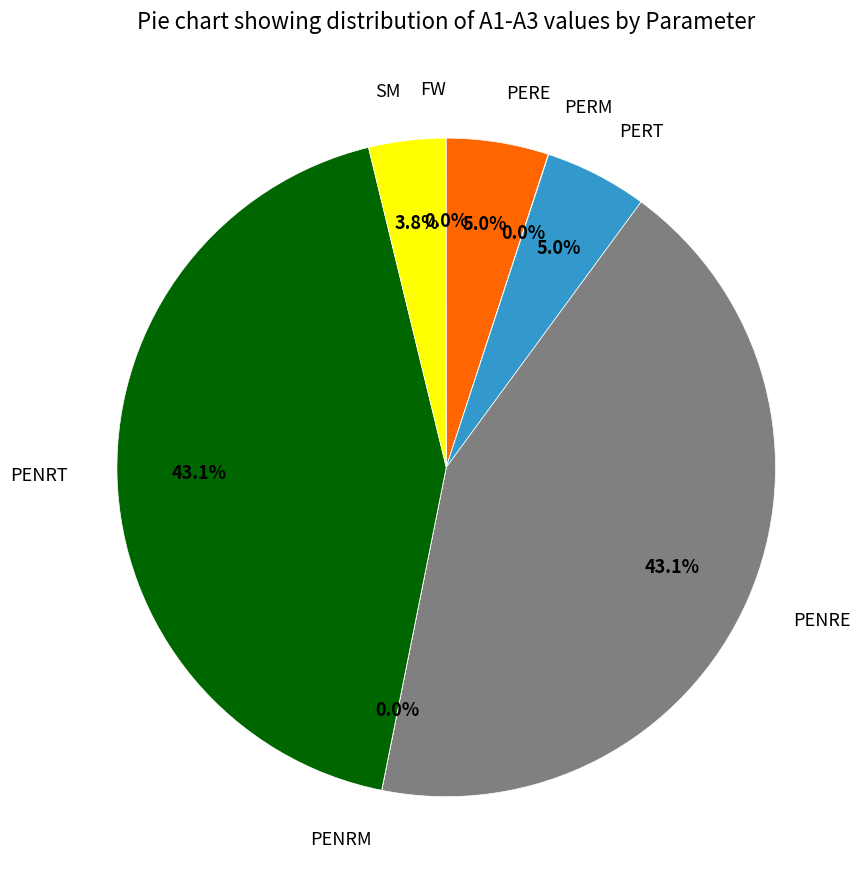

Is there any slice that represents more than half of the pie?

No